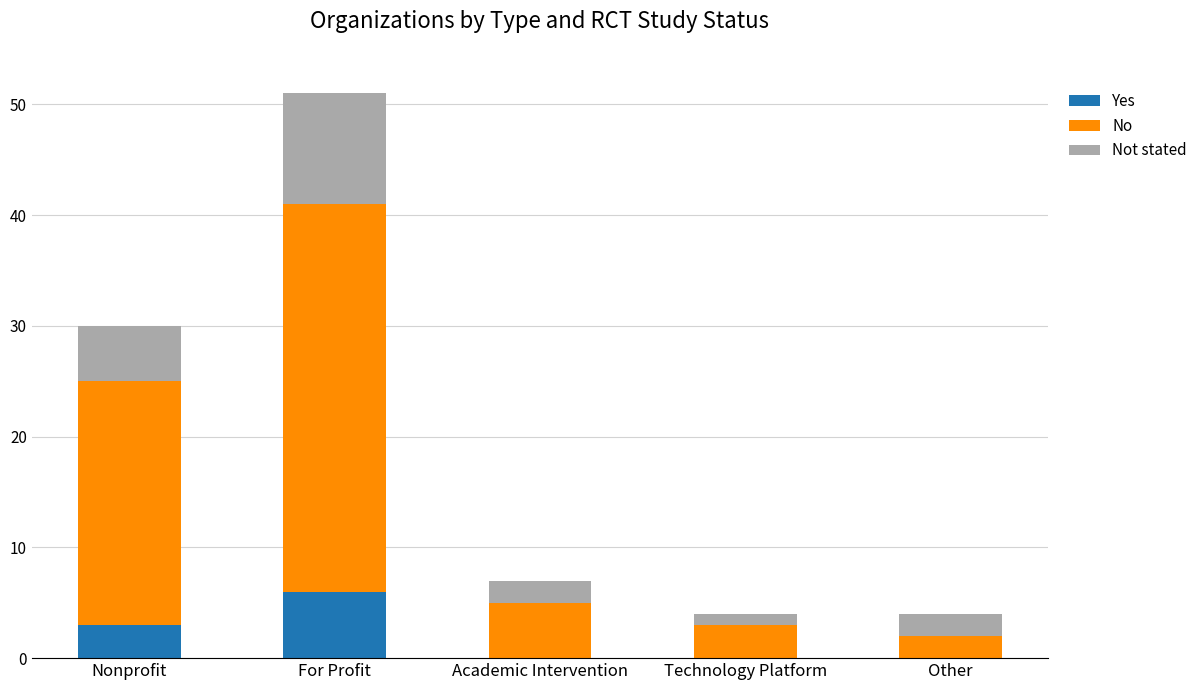

Which category has the highest value in the Yes series?

For Profit